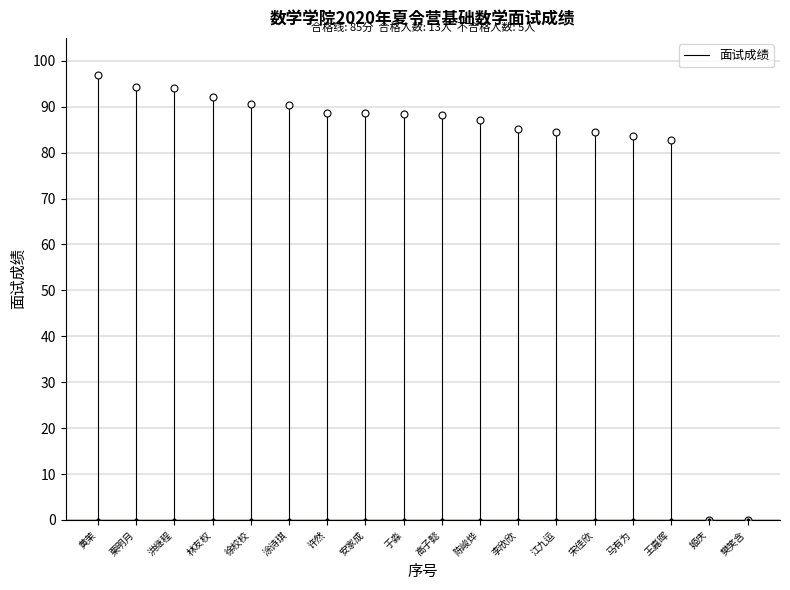

List the labels in order of value, smallest first.

姬庆, 樊笑含, 王嘉晖, 马有为, 宋佳欣, 江九运, 李欣欣, 陈峻烨, 高子懿, 于淼, 许然, 安家成, 涂诗琪, 徐校校, 林友权, 洪继程, 栗明月, 黄茉